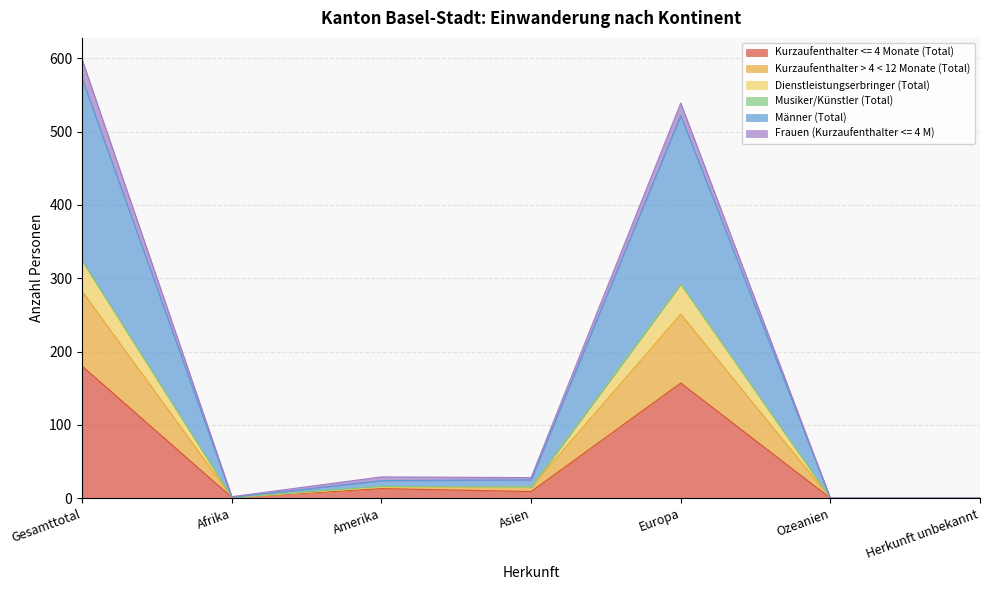

At which label does Kurzaufenthalter <= 4 Monate (Total) reach its peak?

Gesamttotal